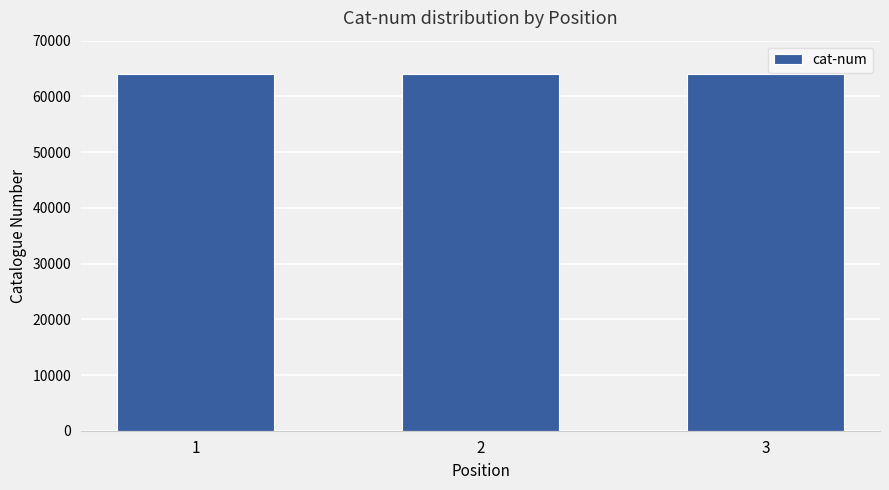

What is the ratio of the value at 1 to the value at 3?

1.0